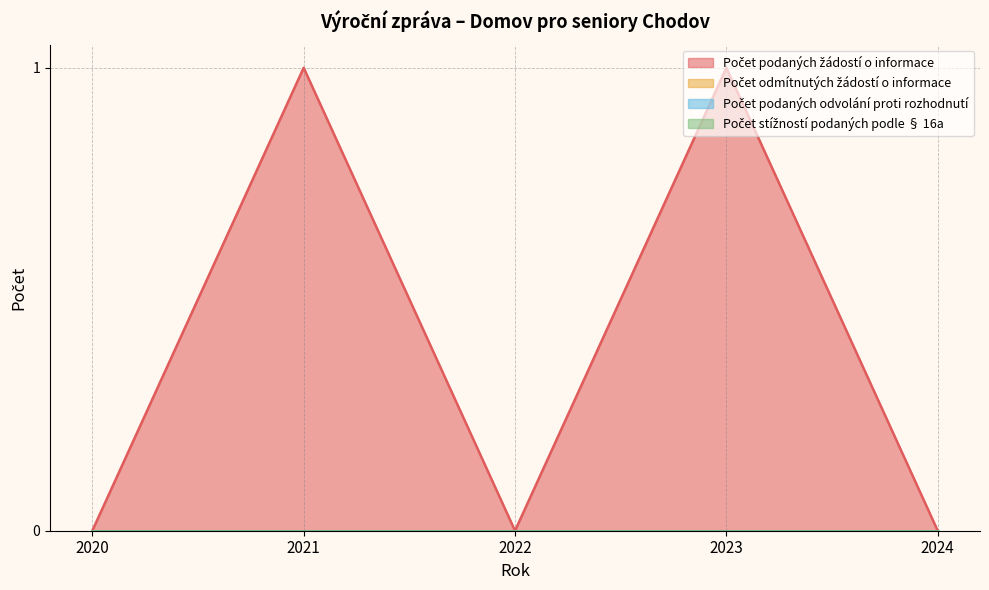

Reading left to right, extract all data points from this chart.

Počet podaných žádostí o informace: 0	1	0	1	0
Počet odmítnutých žádostí o informace: 0	0	0	0	0
Počet podaných odvolání proti rozhodnutí: 0	0	0	0	0
Počet stížností podaných podle § 16a: 0	0	0	0	0